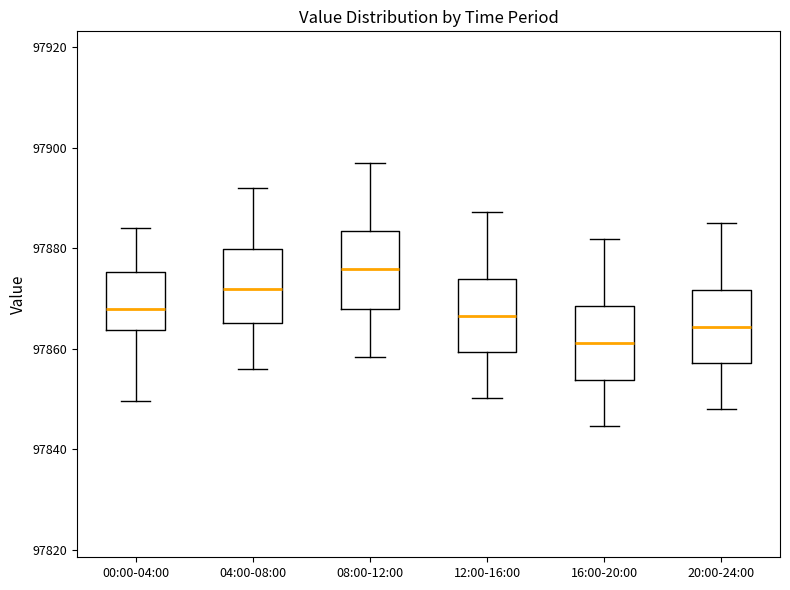

Reading left to right, read every box against the y-axis: the position of its median line, the range the box covers, and the ends of its whiskers. The values are not printed on the chart, so give them approximately, as read against the axis.

00:00-04:00: median 97868, box 97864 to 97876, whiskers 97850 to 97884
04:00-08:00: median 97872, box 97866 to 97880, whiskers 97856 to 97892
08:00-12:00: median 97876, box 97868 to 97884, whiskers 97858 to 97898
12:00-16:00: median 97866, box 97860 to 97874, whiskers 97850 to 97888
16:00-20:00: median 97862, box 97854 to 97868, whiskers 97844 to 97882
20:00-24:00: median 97864, box 97858 to 97872, whiskers 97848 to 97886